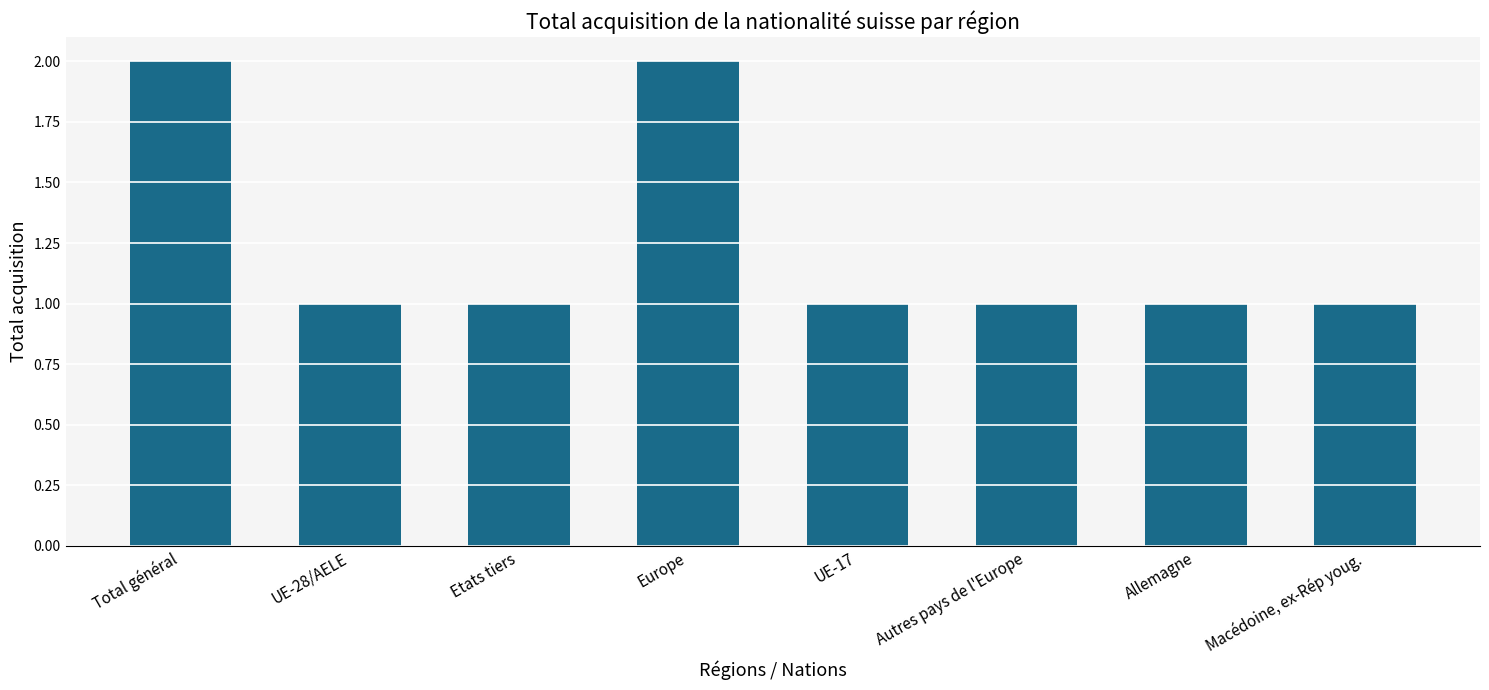

Are the bars horizontal?

No